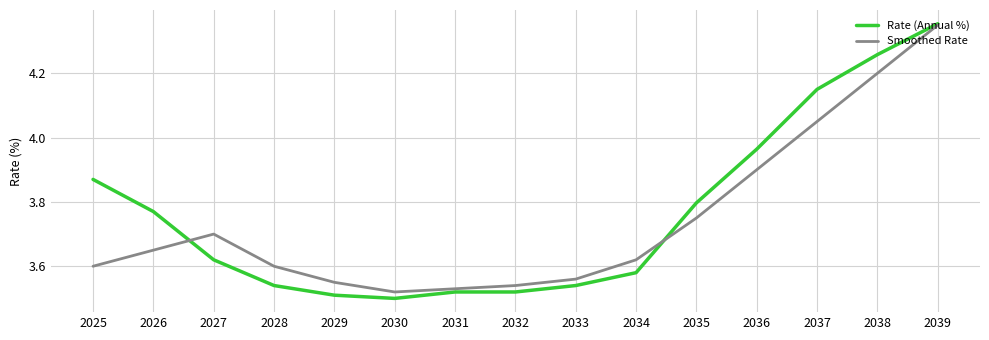

The Smoothed Rate series shows 3.5 at 2030. True or false?

True